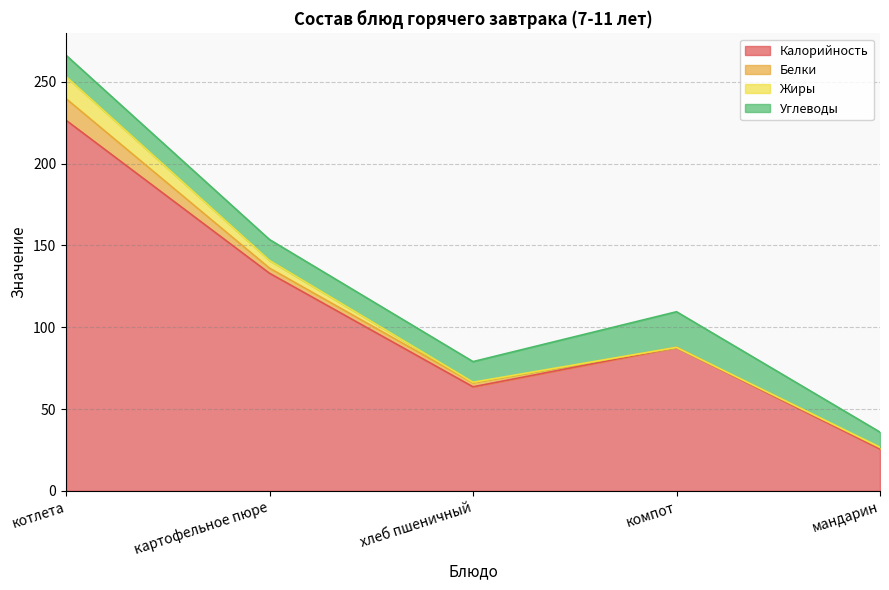

What is the total value across all series at хлеб пшеничный?

79.0